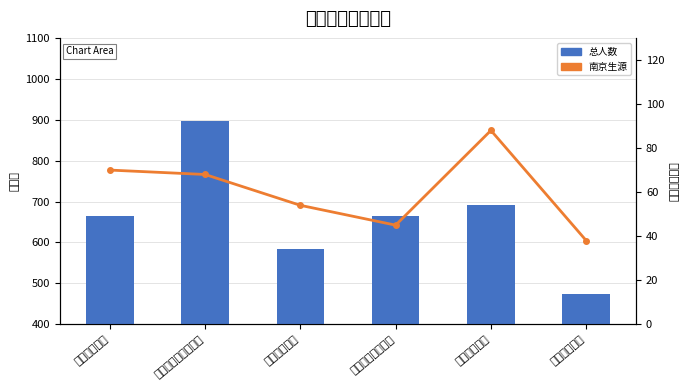

Which series has the largest total across all categories?

总人数